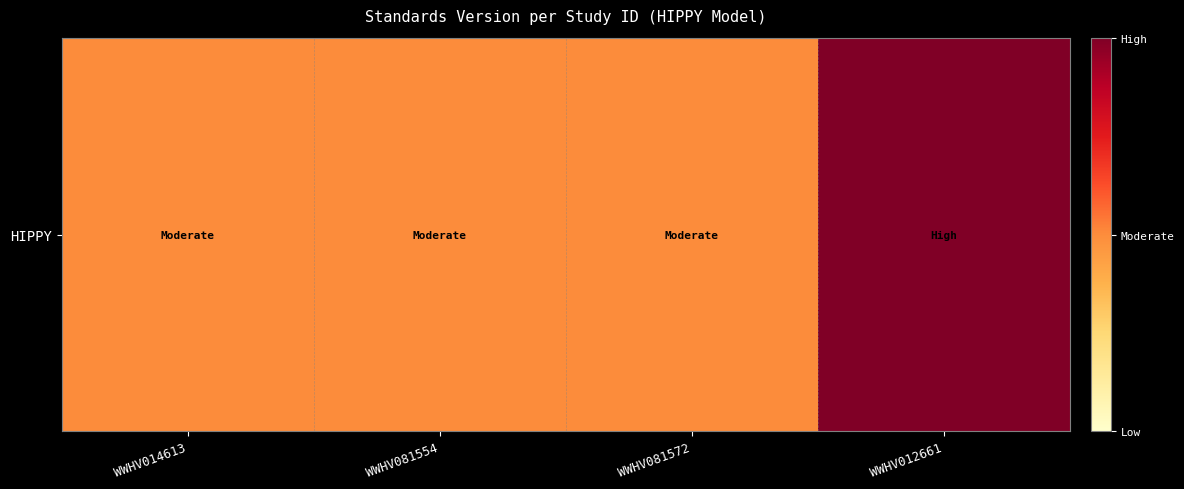

Reading left to right, extract all data points from this chart.

WWHV014613=0.5	WWHV081554=0.5	WWHV081572=0.5	WWHV012661=1.0